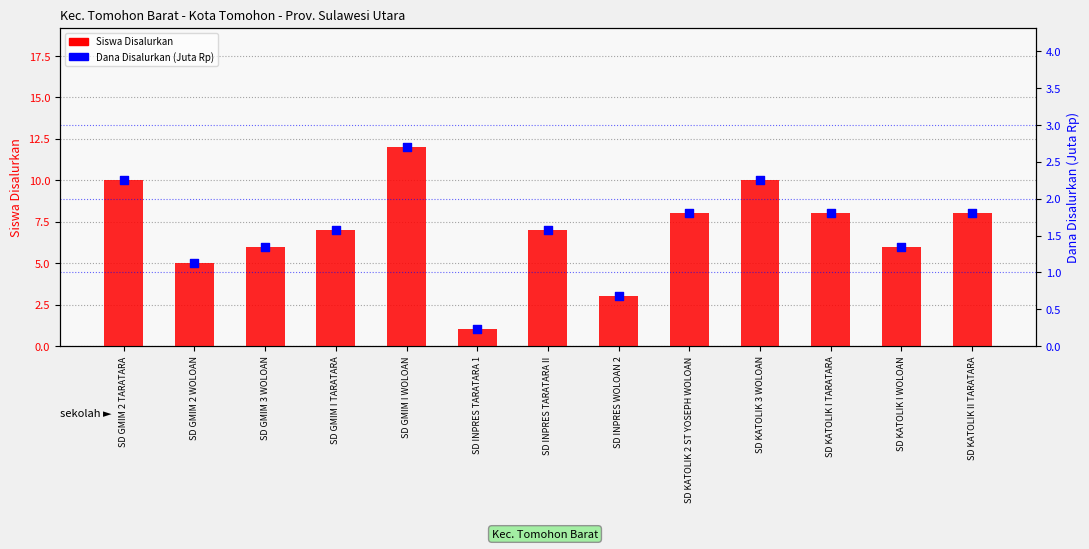

At which category is the sum across all series the highest?

SD GMIM I WOLOAN